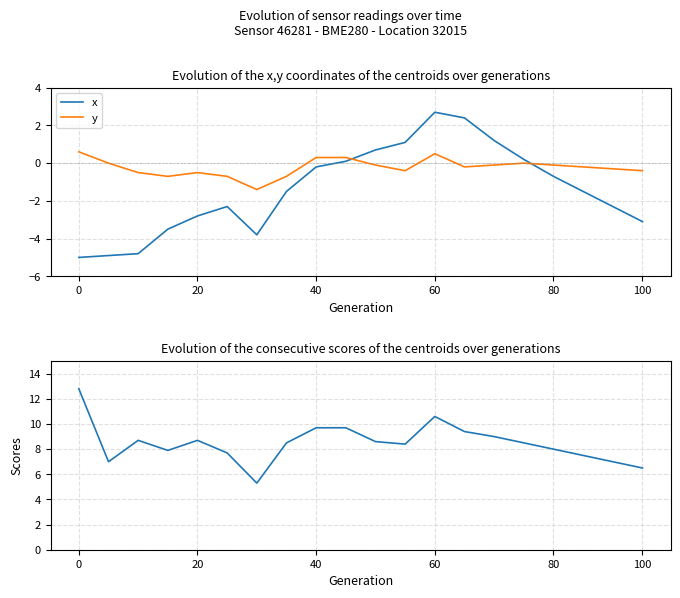

Is it true that x equals 2.7 at 60?

True